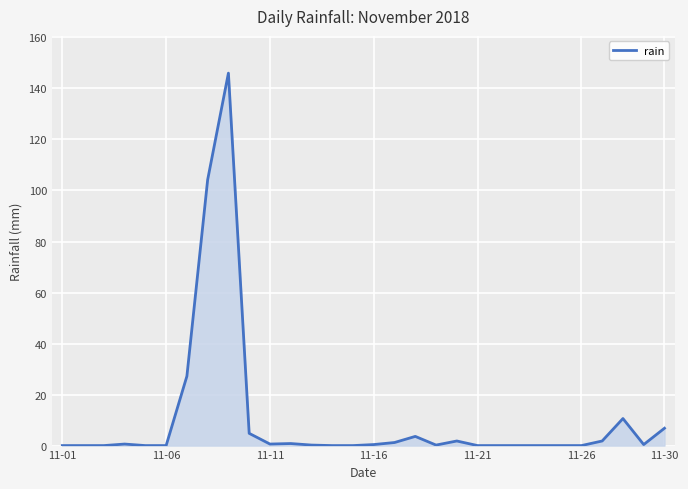

What is the greatest value displayed?

146.0